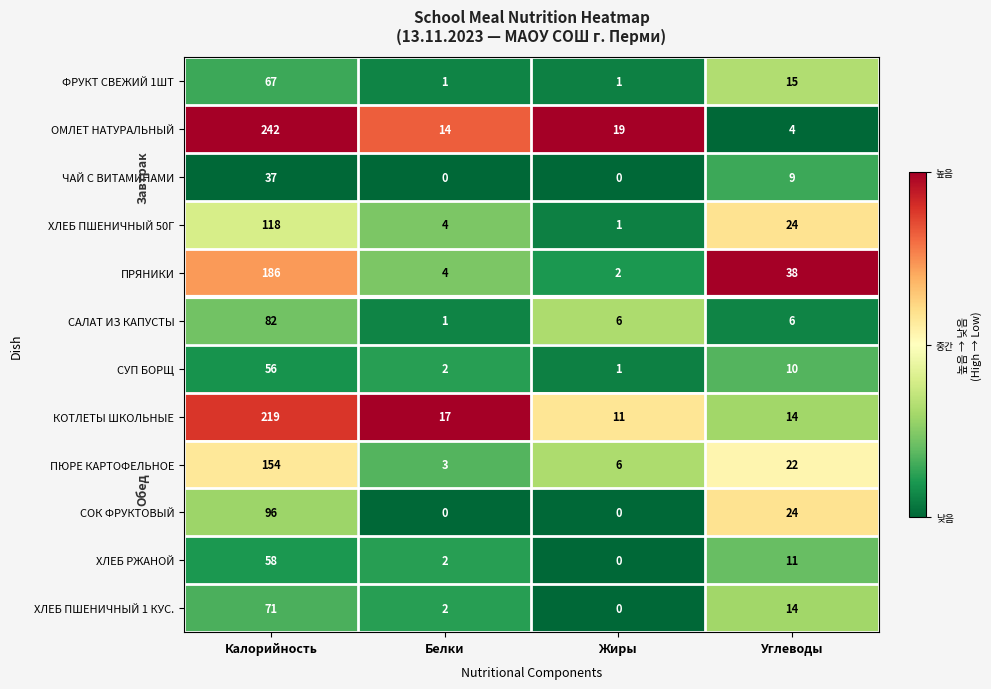

What is the sum of the ХЛЕБ ПШЕНИЧНЫЙ 1 КУС. values at Калорийность and Жиры?

71